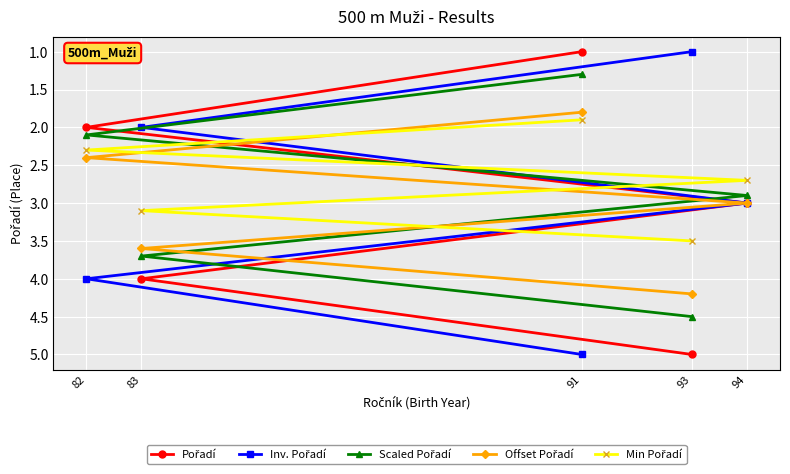

What is the greatest value displayed?

5.0